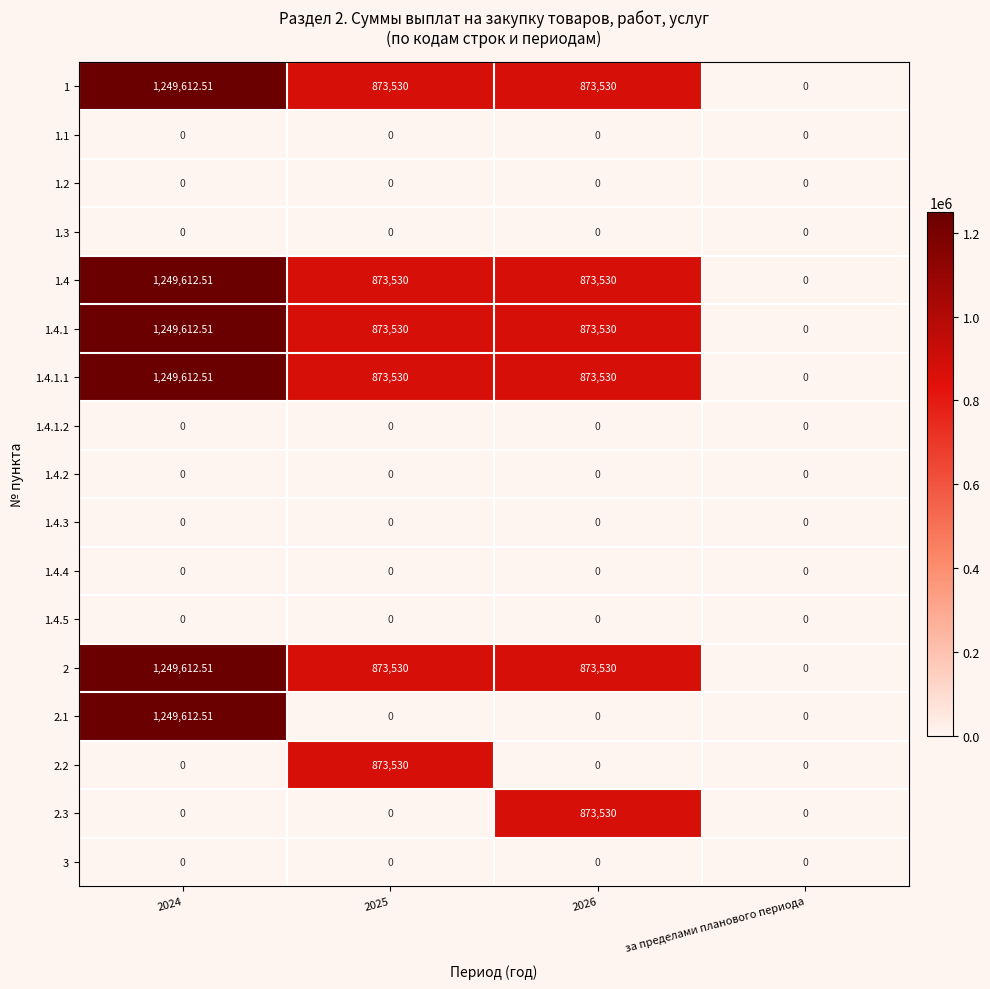

Which series has the largest total across all categories?

1